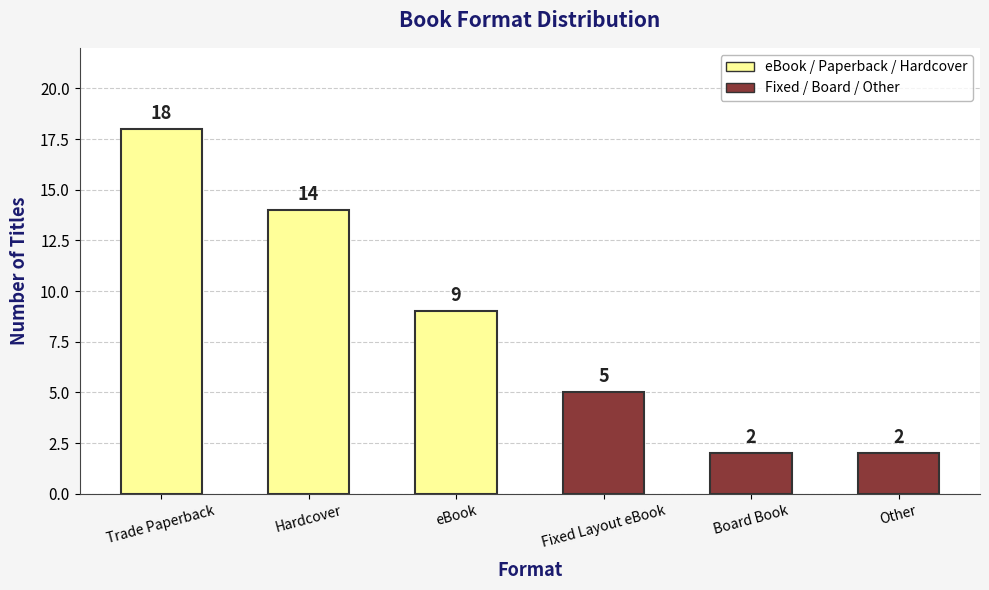

The chart shows a value of 1 at Board Book. True or false?

False